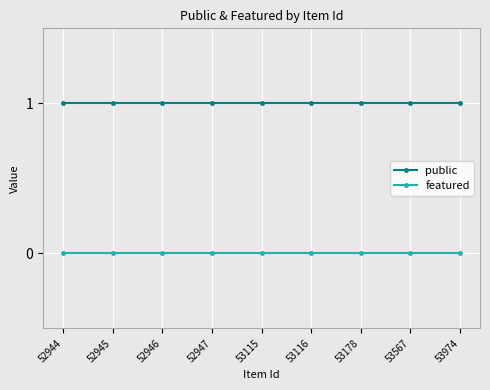

How many categories are shown in the chart?

9